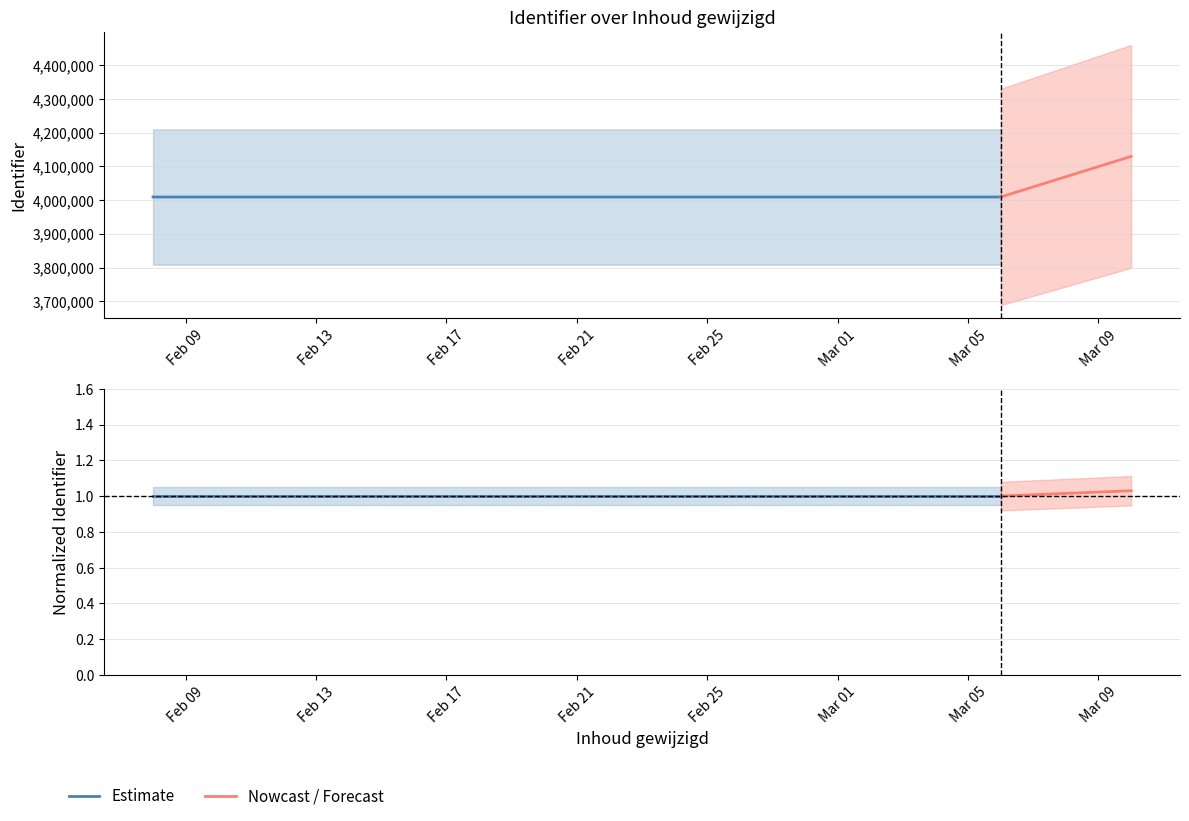

Is this an area chart (filled region under the line)?

No